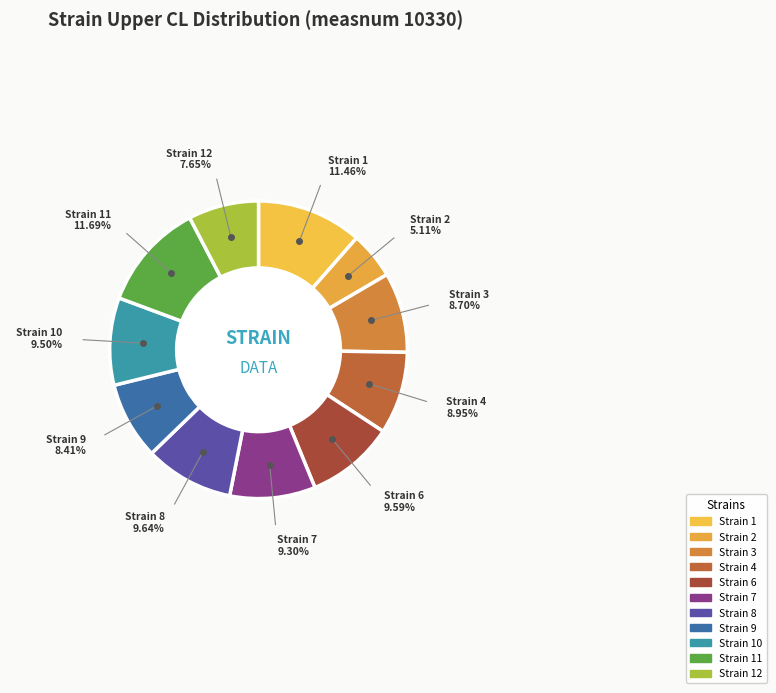

Do Strain 3 and Strain 12 together represent more than half of the pie?

No